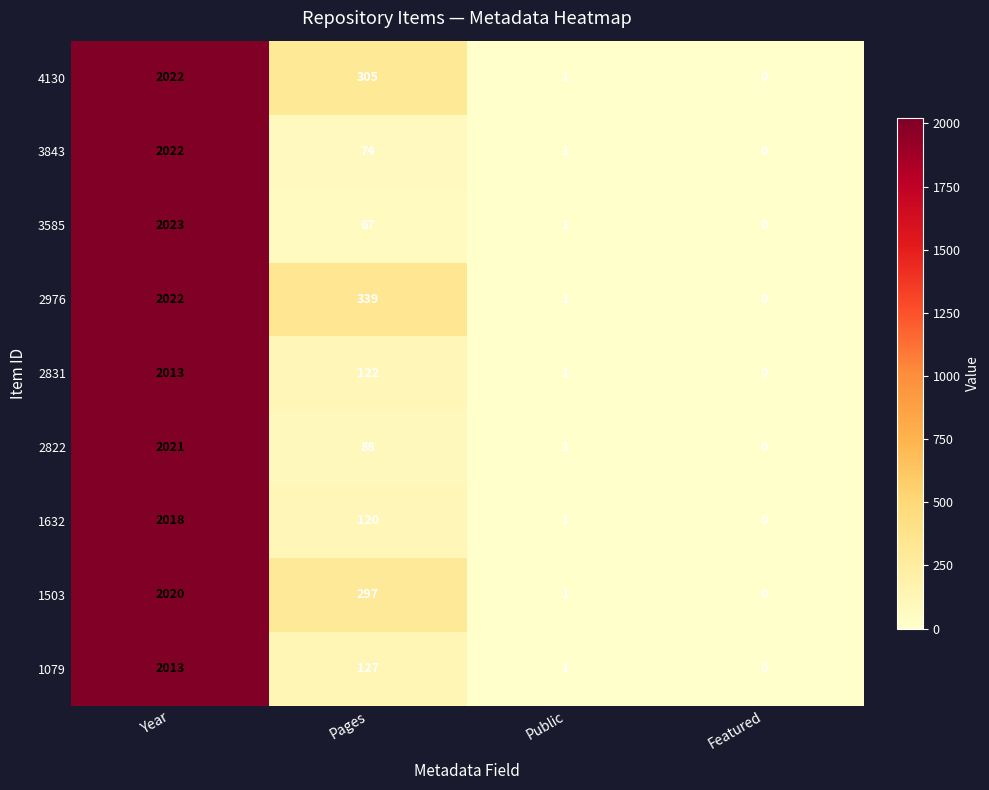

True or false: 1632 has a value of 1 at Public.

True